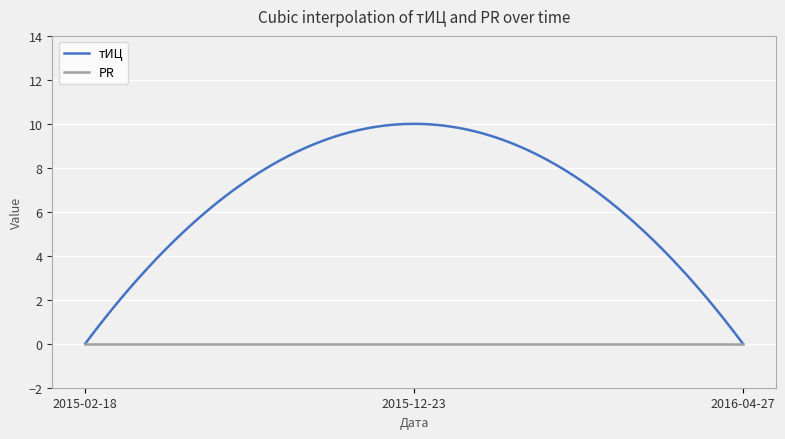

Which series has the largest total across all categories?

тИЦ